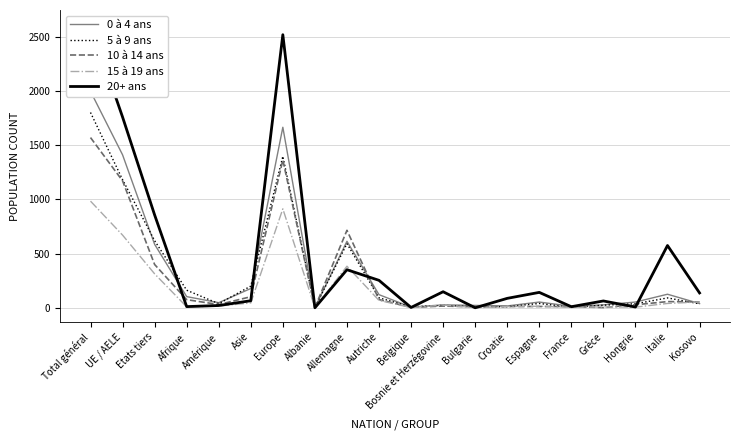

What is the difference between the maximum and minimum values in the 15 à 19 ans series?

982